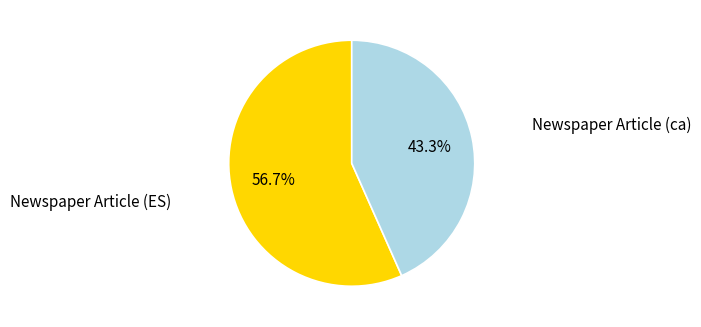

Approximately how many times larger is the value at Newspaper Article (ES) compared to Newspaper Article (ca)?

1.3